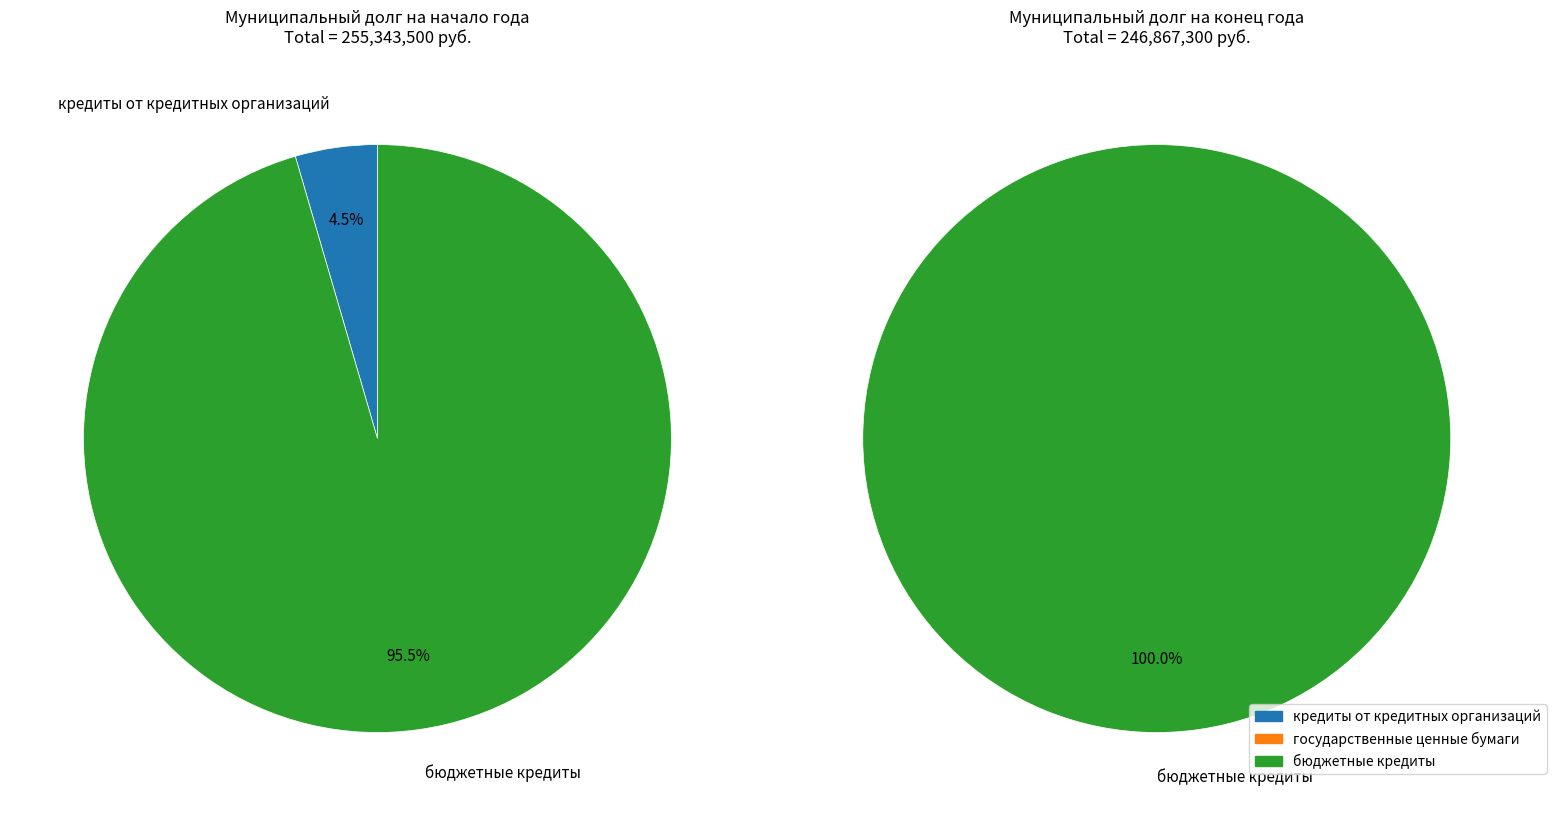

Rank the categories by value from highest to lowest.

бюджетные кредиты, кредиты от кредитных организаций, государственные ценные бумаги